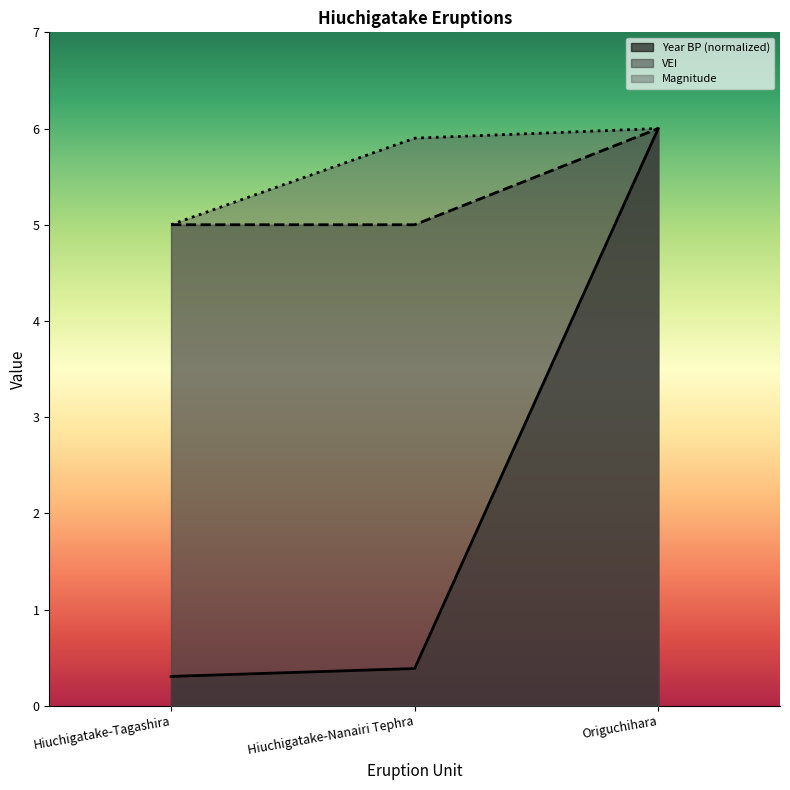

Between Hiuchigatake-Tagashira and Origuchihara, which series saw the biggest shift?

Year BP (normalized)